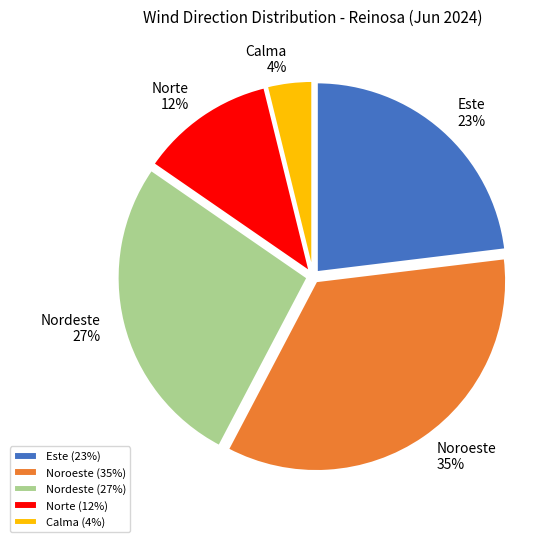

To the nearest percent, what is the difference between the Calma and Norte slice percentages?

8%